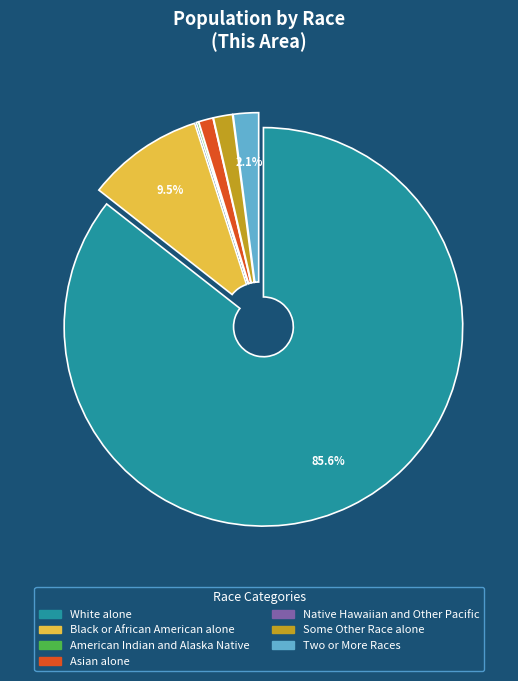

Which category has the biggest portion of the pie?

White alone